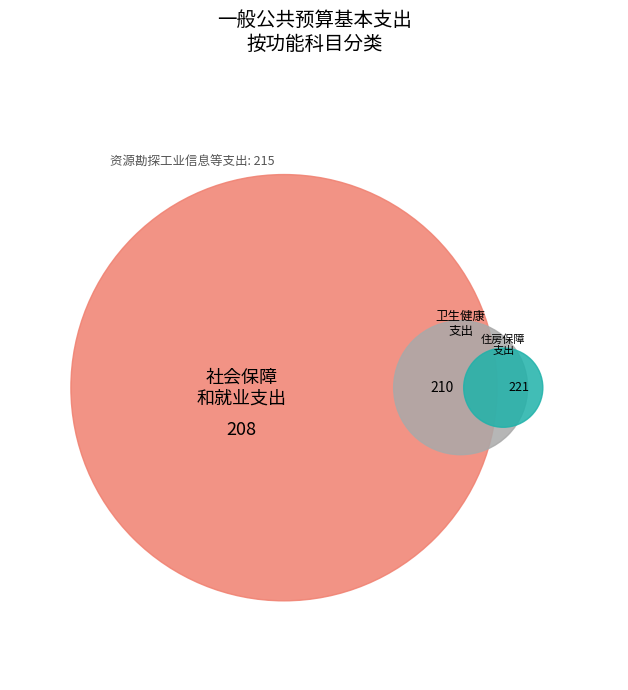

What is the largest slice in the pie chart?

住房保障支出